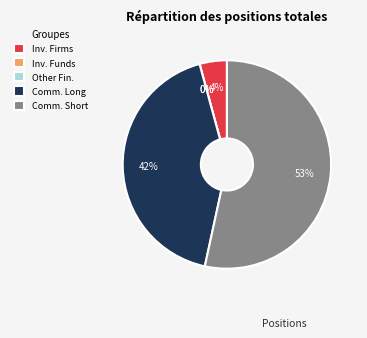

To the nearest percent, what is the difference between the Investment Firms or credit institutions and Commercial Undertakings Long slice percentages?

38%